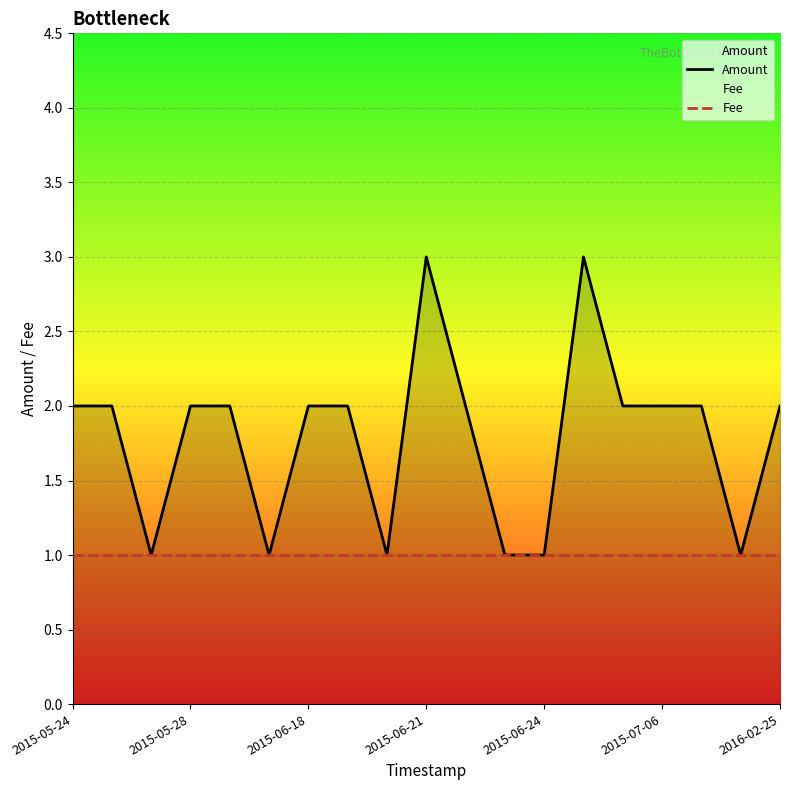

Which series has the largest range (max minus min)?

Amount